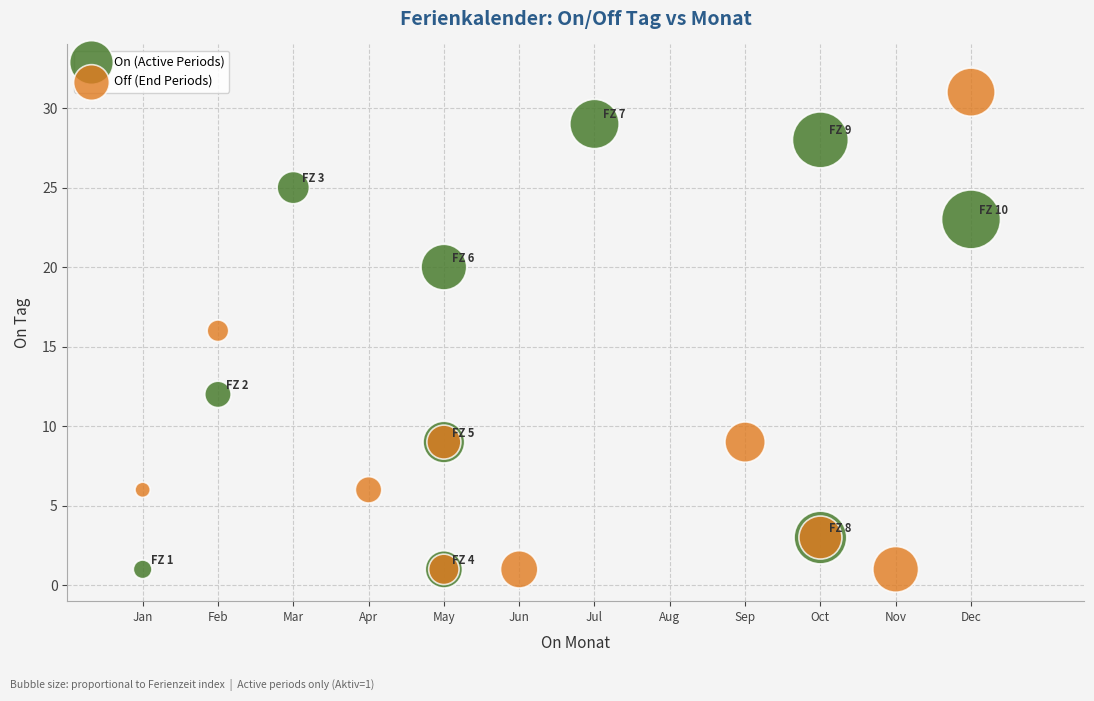

Which series contains the highest Y value?

Off (End Periods)